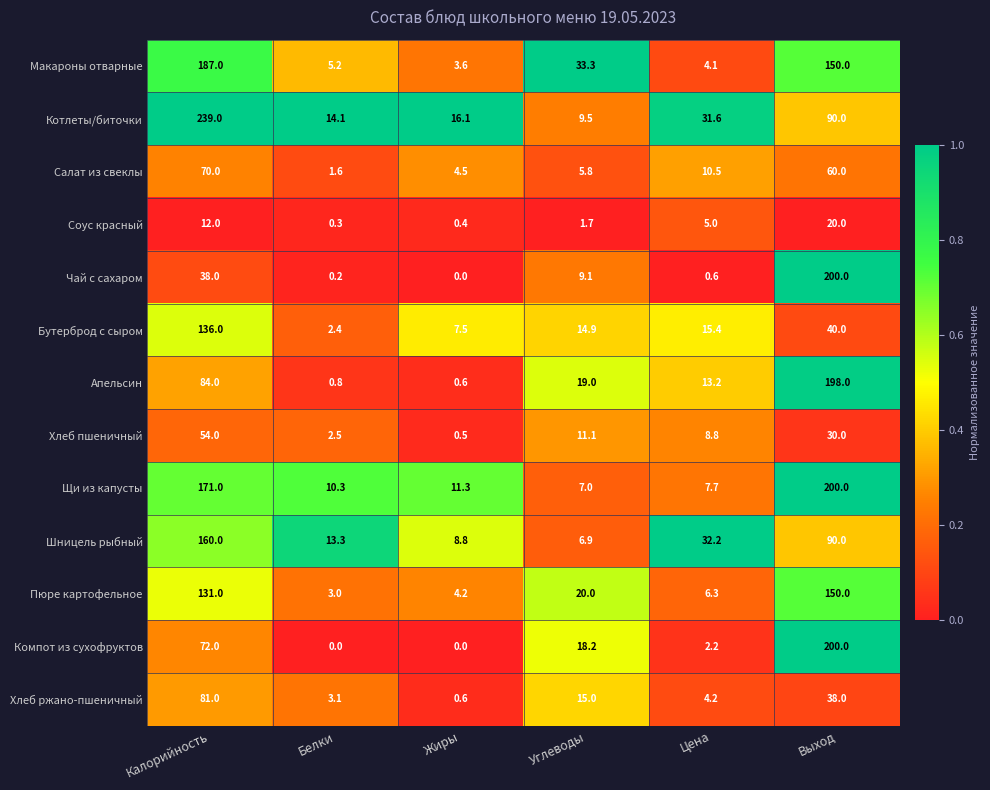

What is the highest value of the Щи из капусты series?

200.0